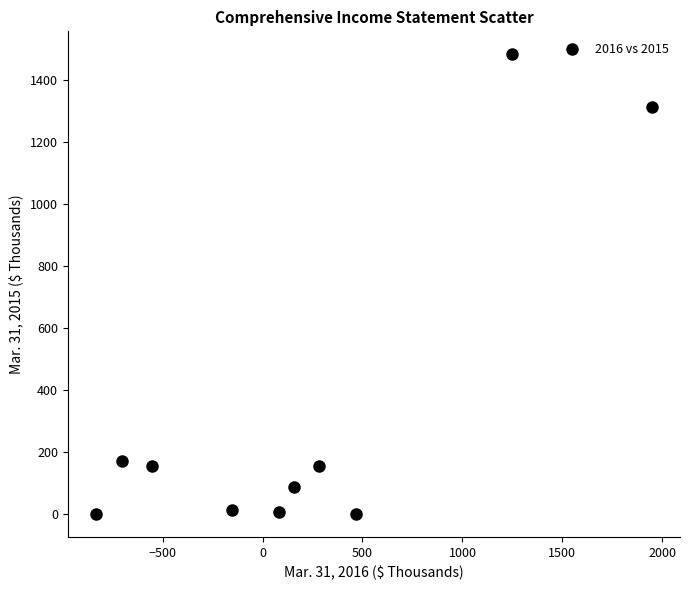

What is the range of X values (max minus min)?

2783